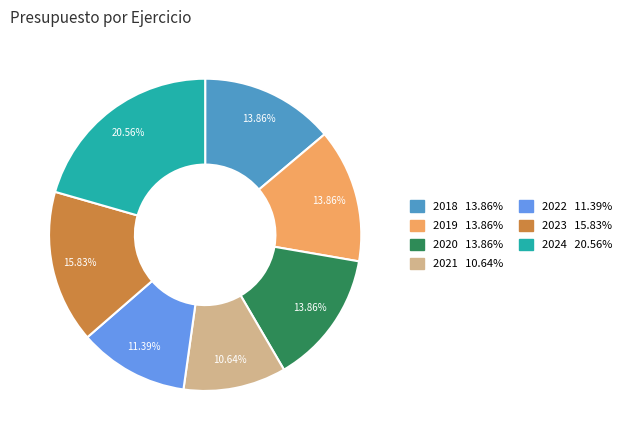

Is the sum of 2023 and 2024 greater than half?

No